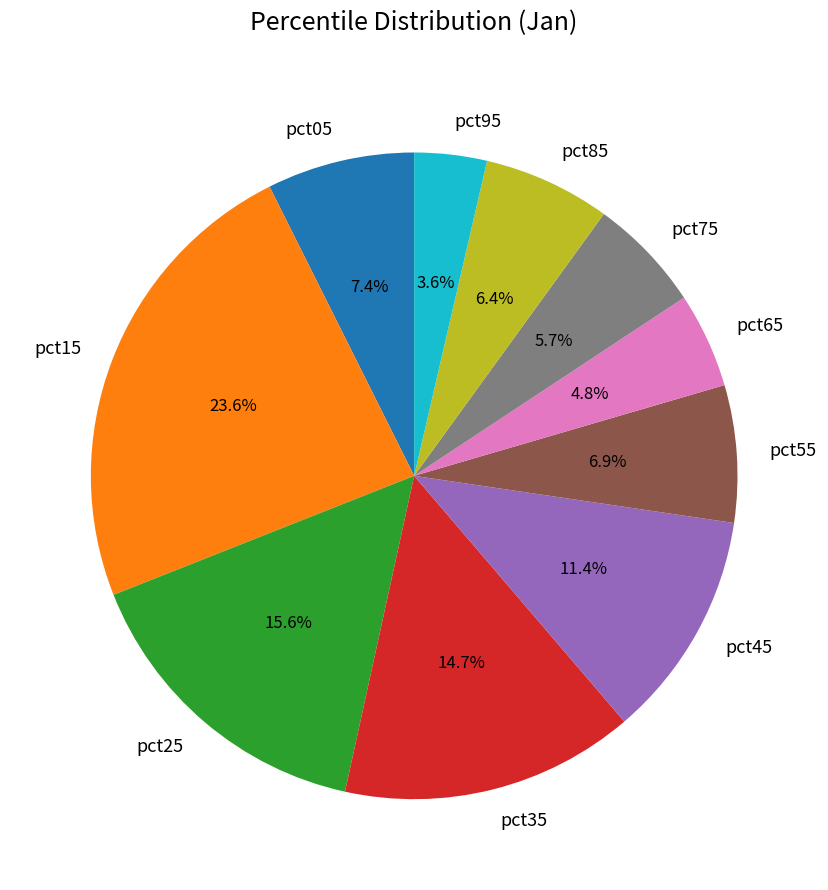

How many slices are in this pie chart?

10